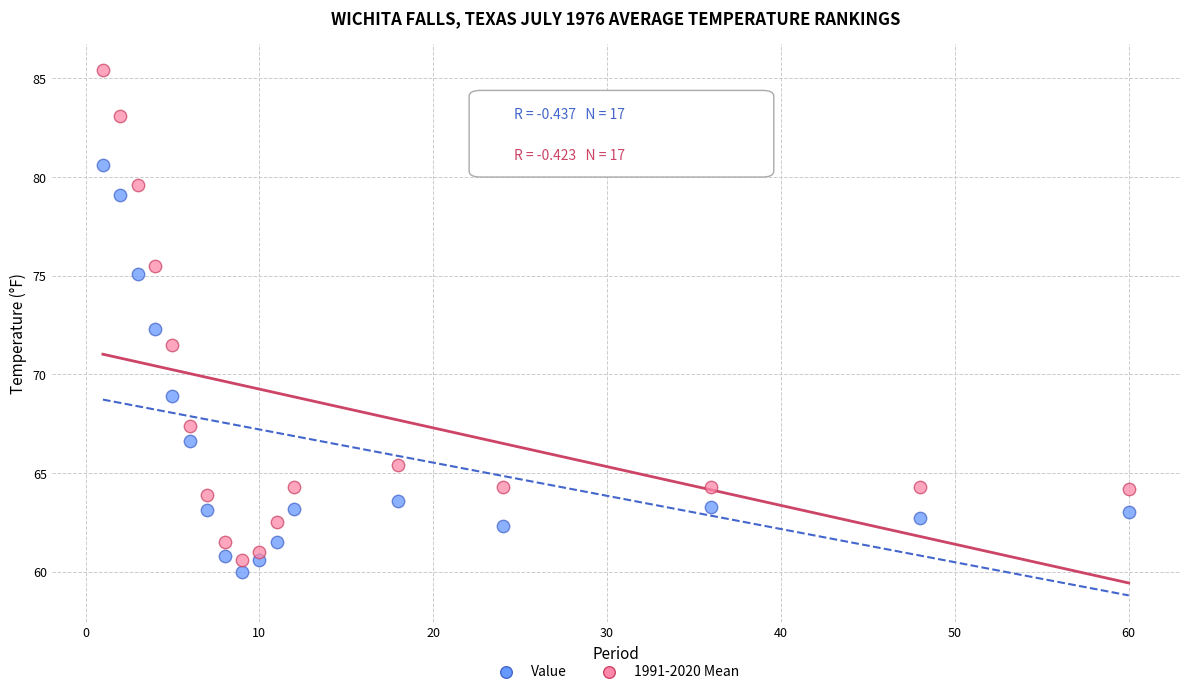

Which series contains the highest Y value?

1991-2020 Mean